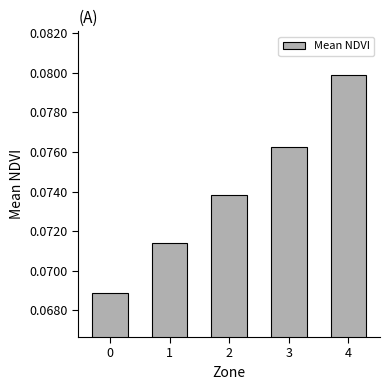

How many values are between 0 and 1?

5